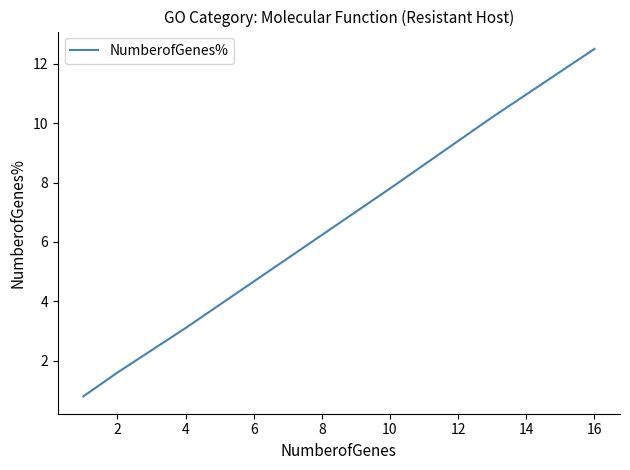

How many categories are shown in the chart?

12